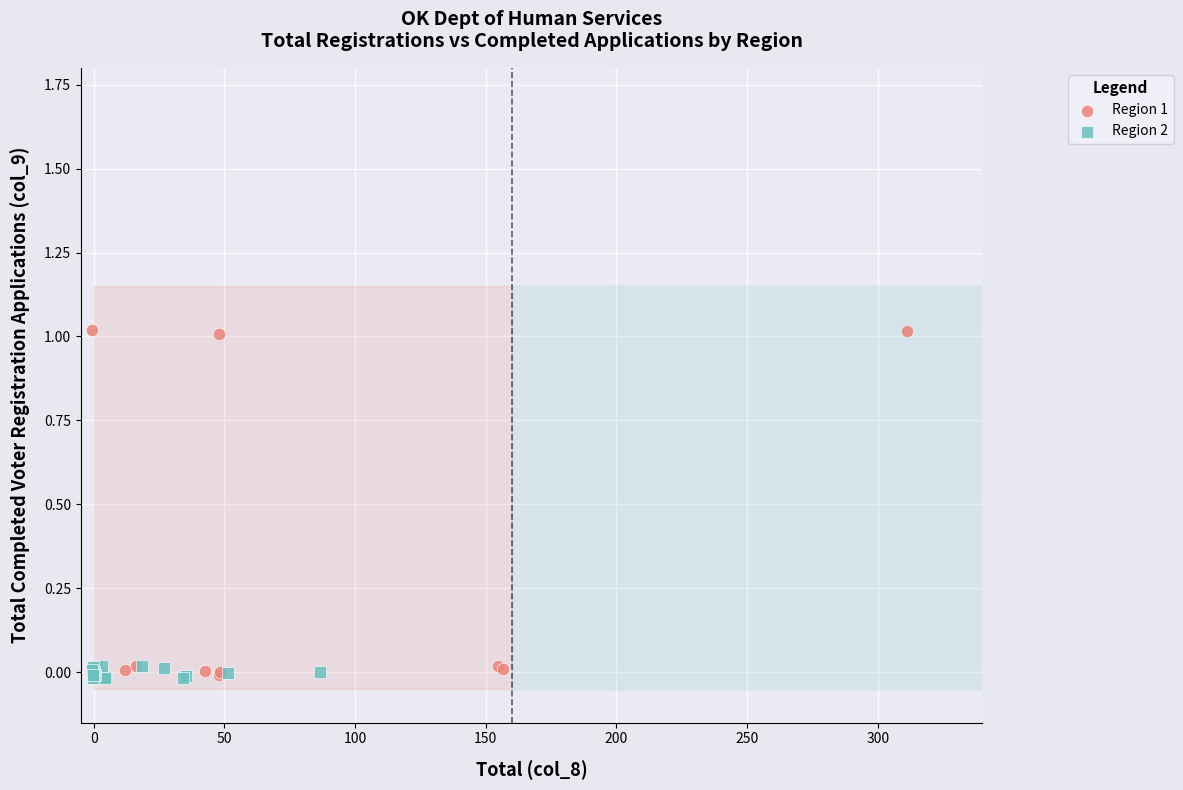

Which series reaches the maximum Y coordinate?

Region 1